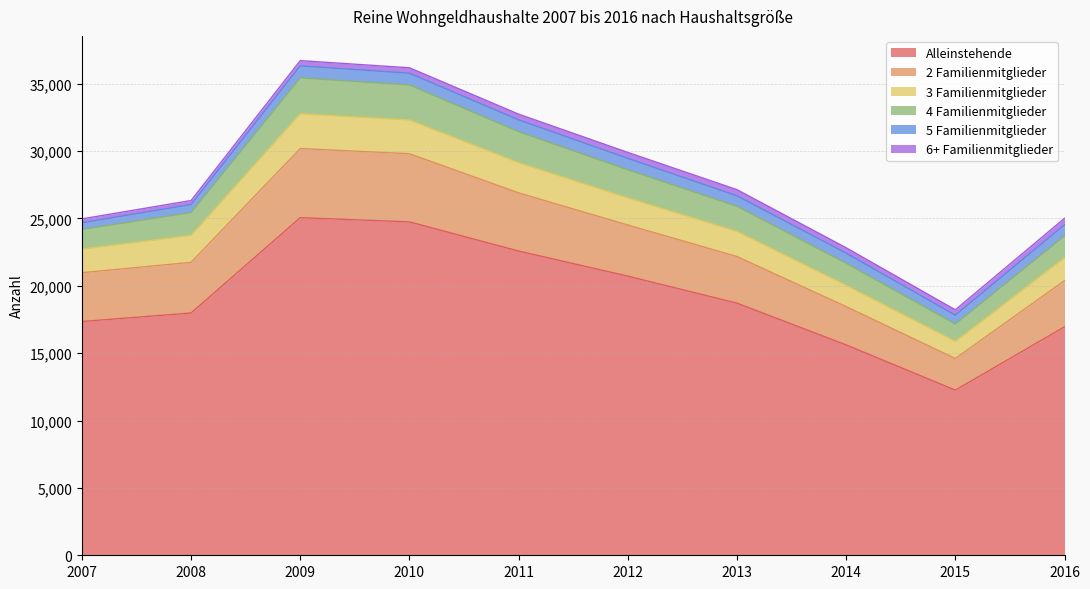

True or false: 2 Familienmitglieder and Alleinstehende cross at least once.

False